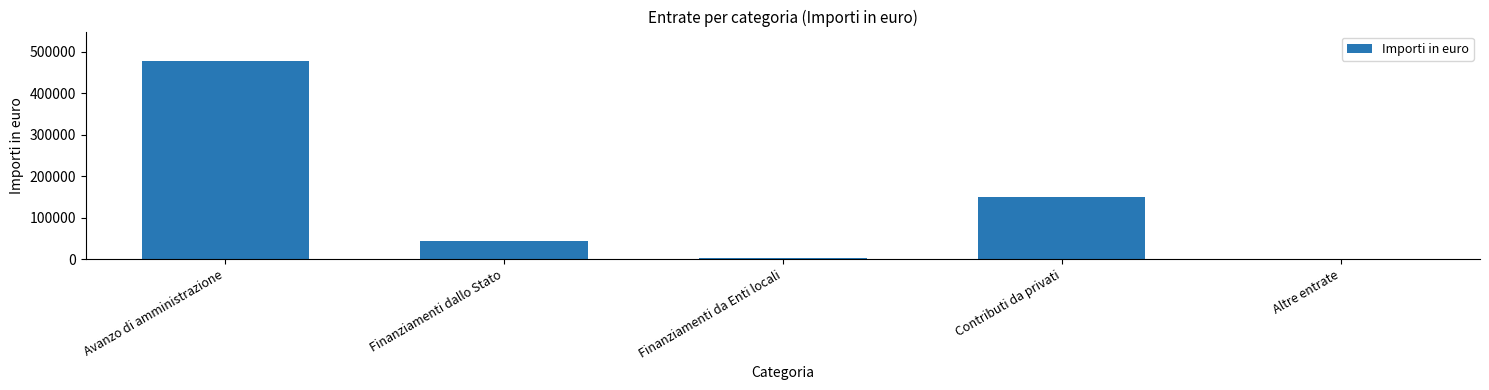

Where is the data nearest to the value 238751?

Contributi da privati